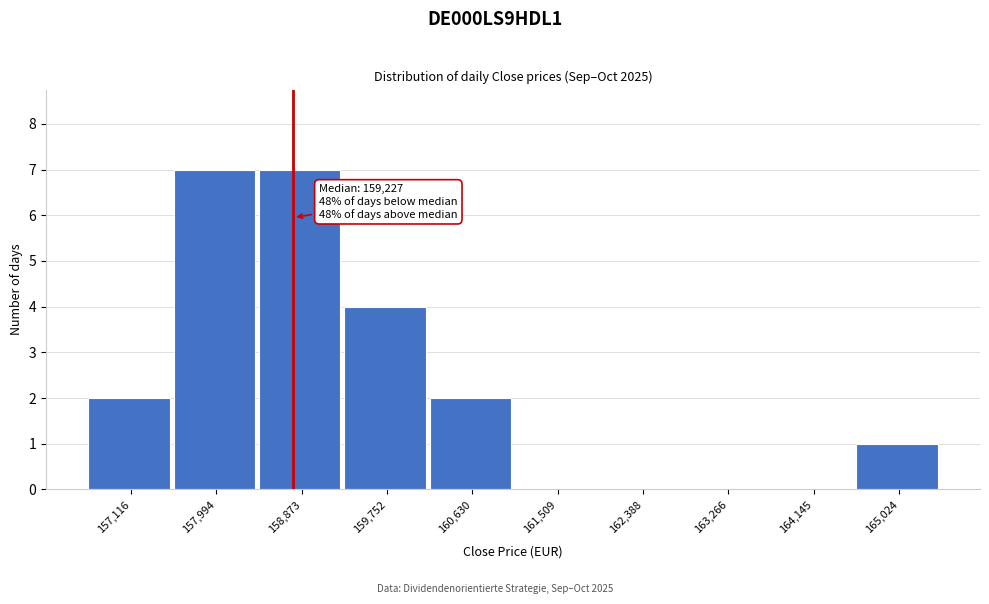

Reading right to left, list all the values displayed in this chart.

165,024=1	164,145=0	163,266=0	162,388=0	161,509=0	160,630=2	159,752=4	158,873=7	157,994=7	157,116=2